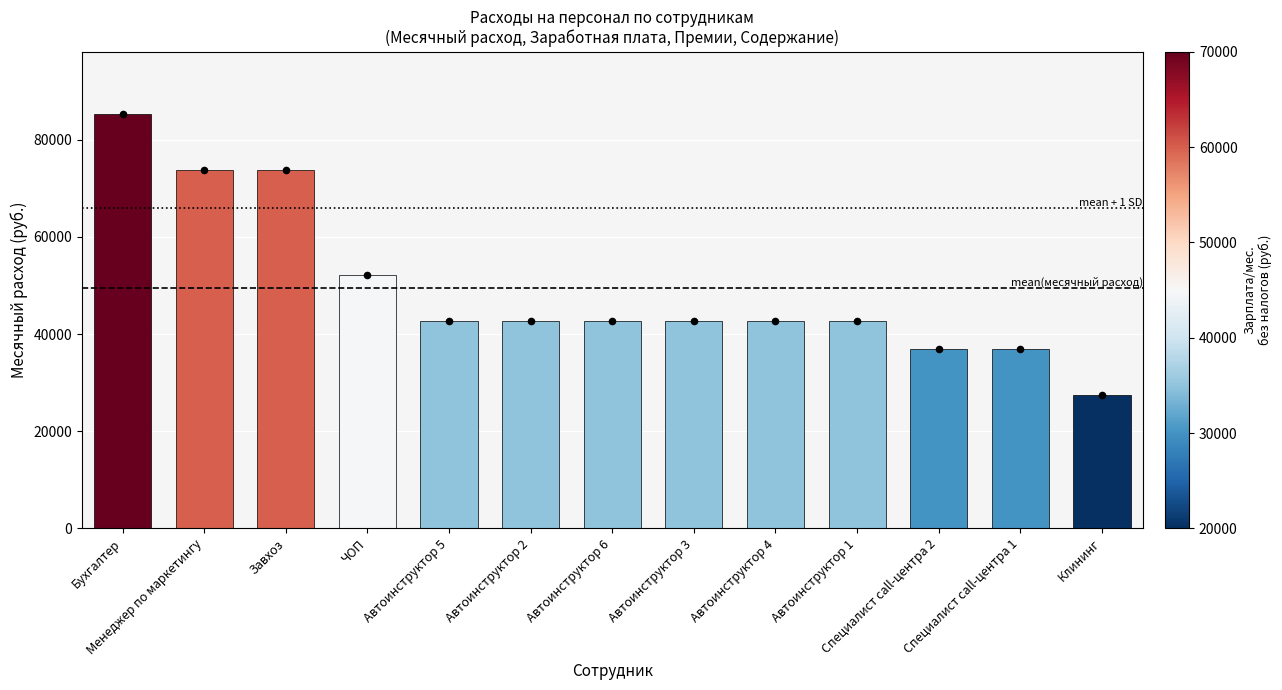

What is the ratio of the value at Специалист call-центра 2 to the value at ЧОП?

0.7